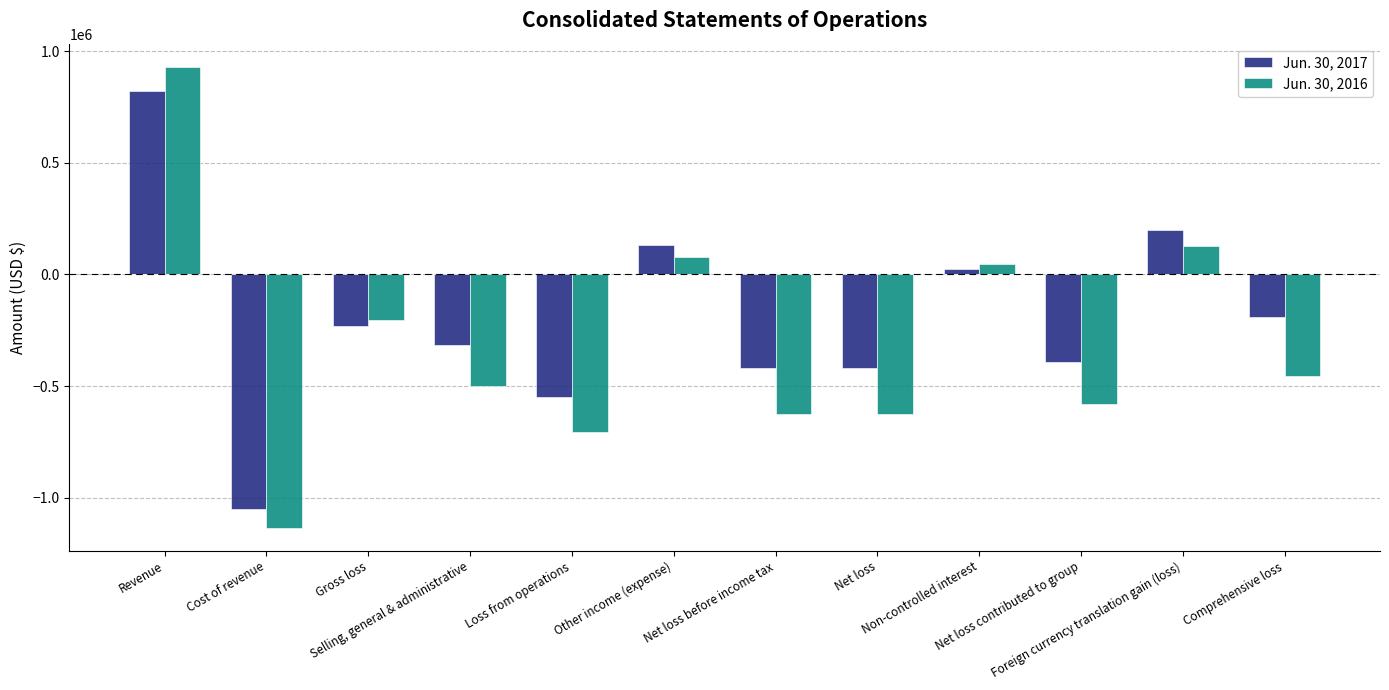

Which series has the largest range (max minus min)?

Jun. 30, 2016